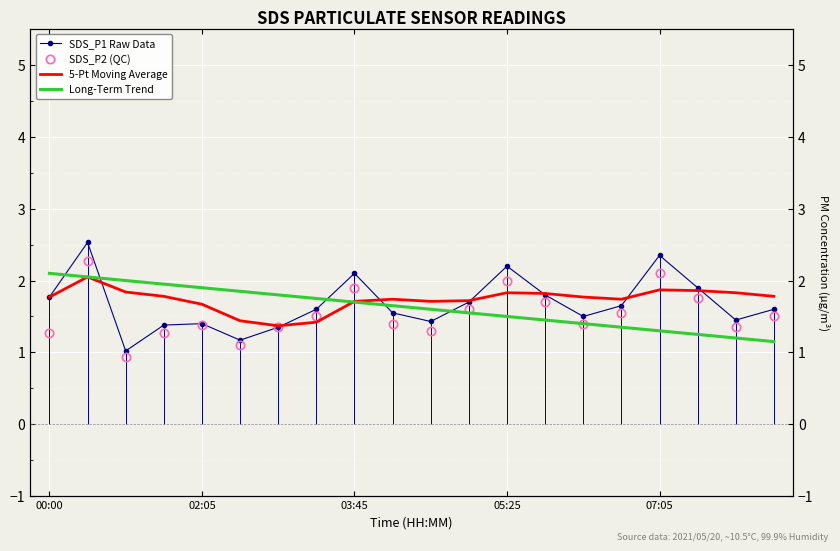

Where is Long-Term Trend nearest to the value 1?

19